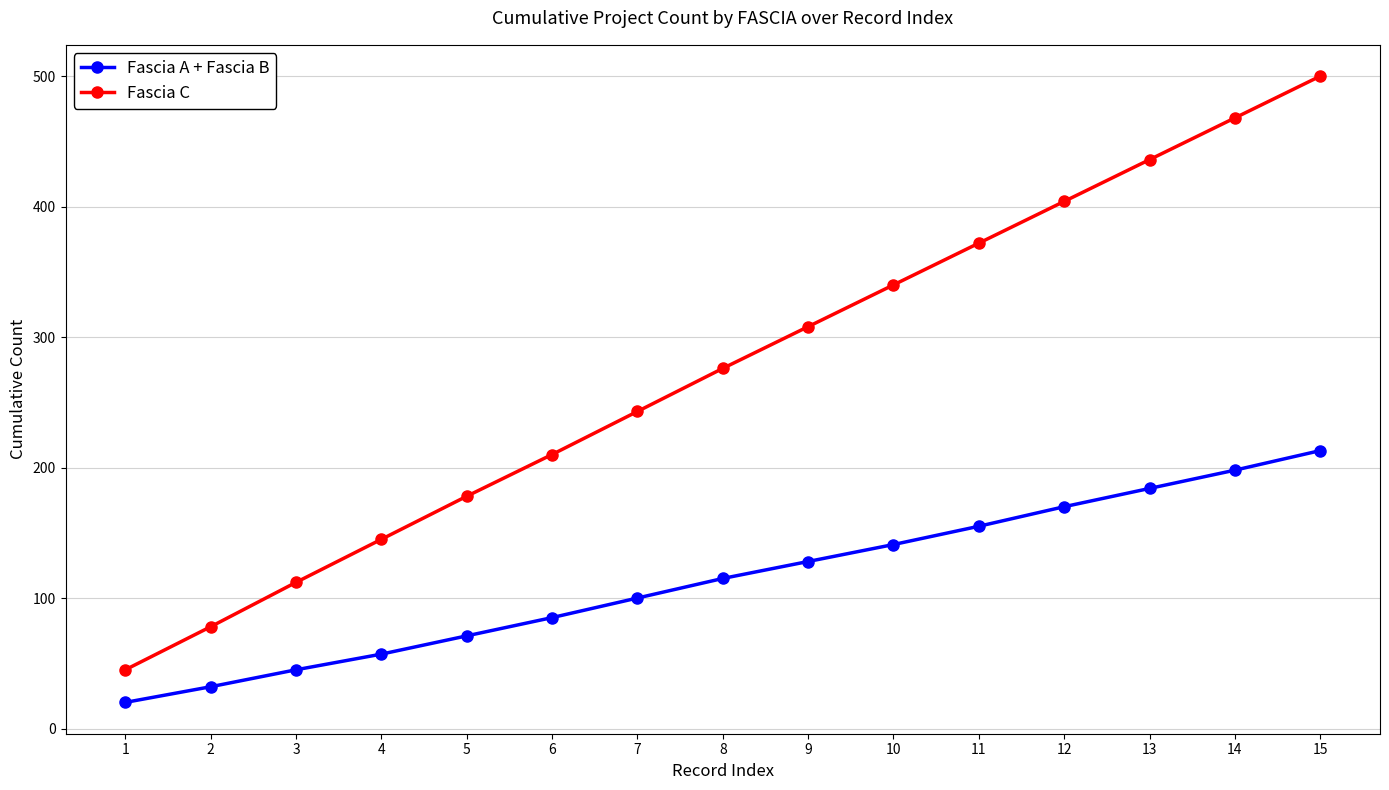

Which series changed the most between 3 and 5?

Fascia C